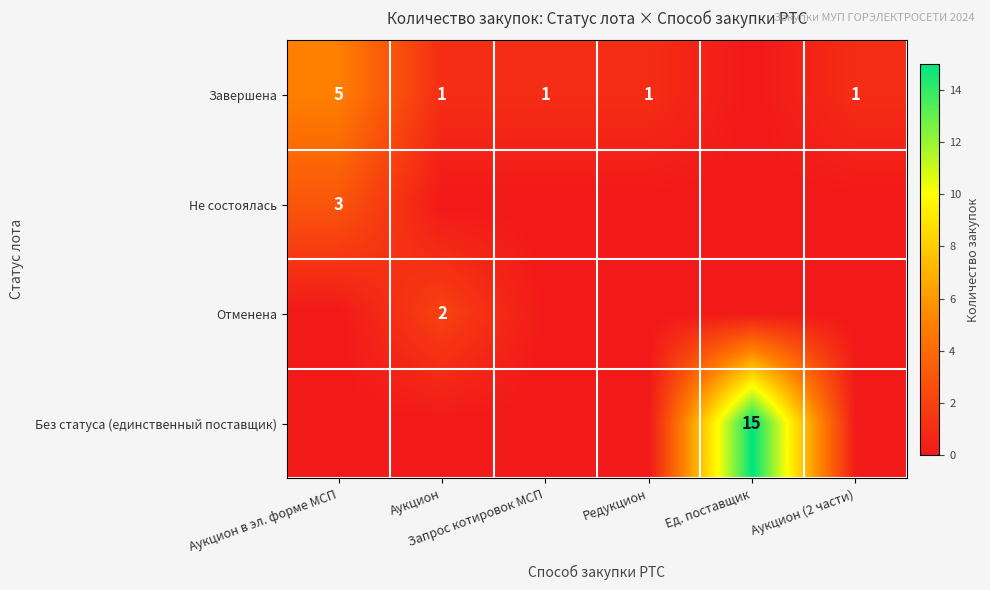

What is the greatest value displayed?

15